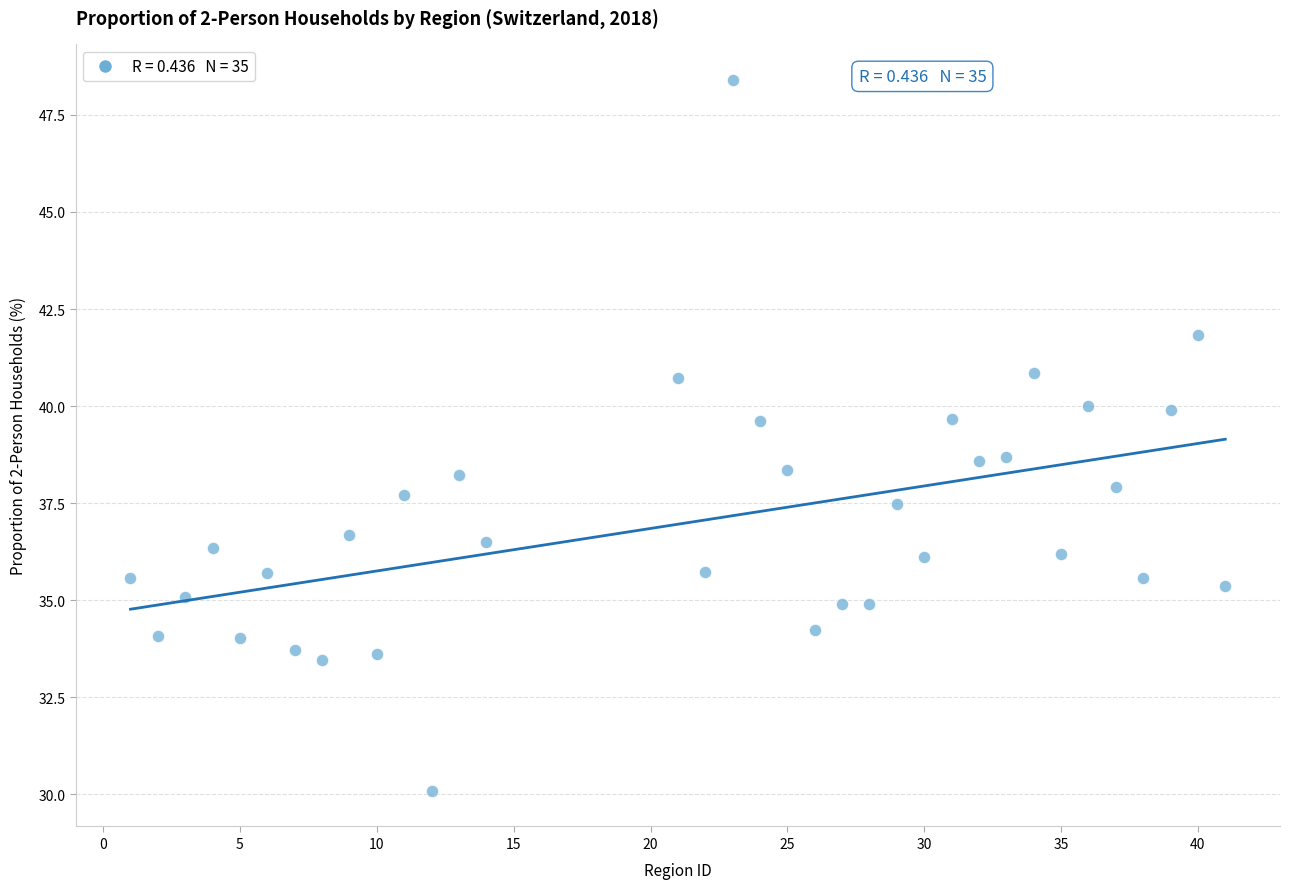

What is the range of X values (max minus min)?

40.0